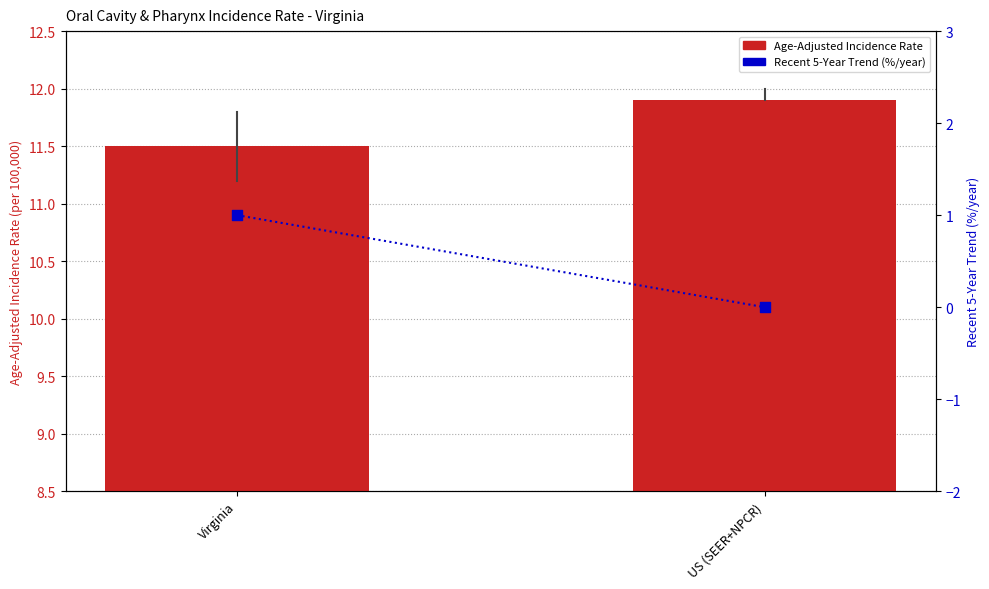

What is the total value across all series at Virginia?

12.5